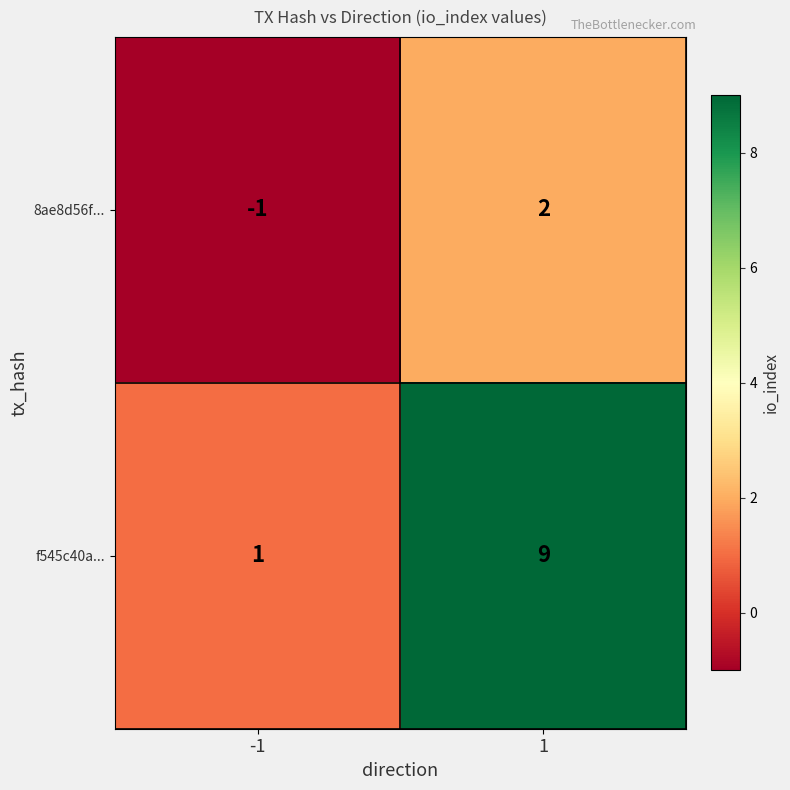

What is the difference between the f545c40a... values at -1 and 1?

8